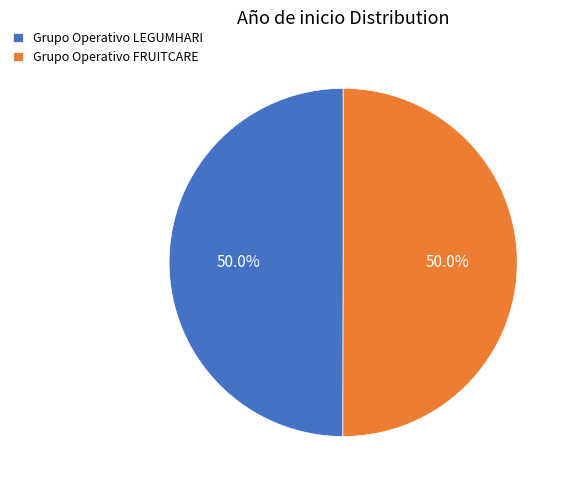

What is the ratio of the value at Grupo Operativo LEGUMHARI to the value at Grupo Operativo FRUITCARE?

1.0